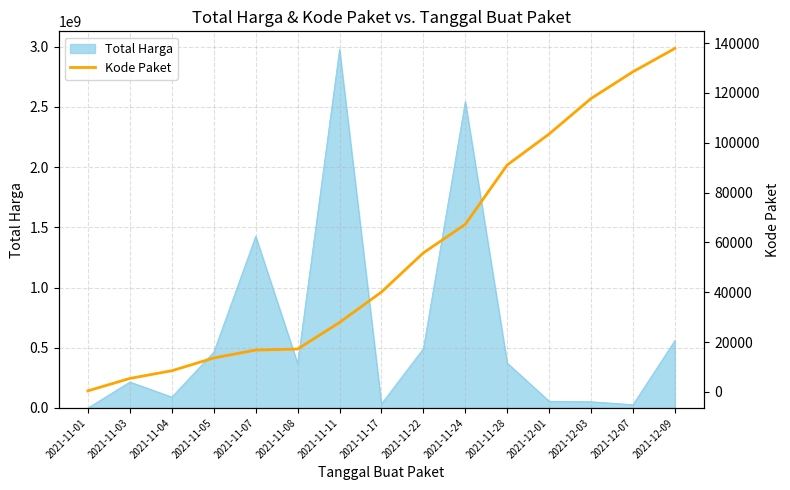

Which category has the lowest value across all series?

2021-11-01